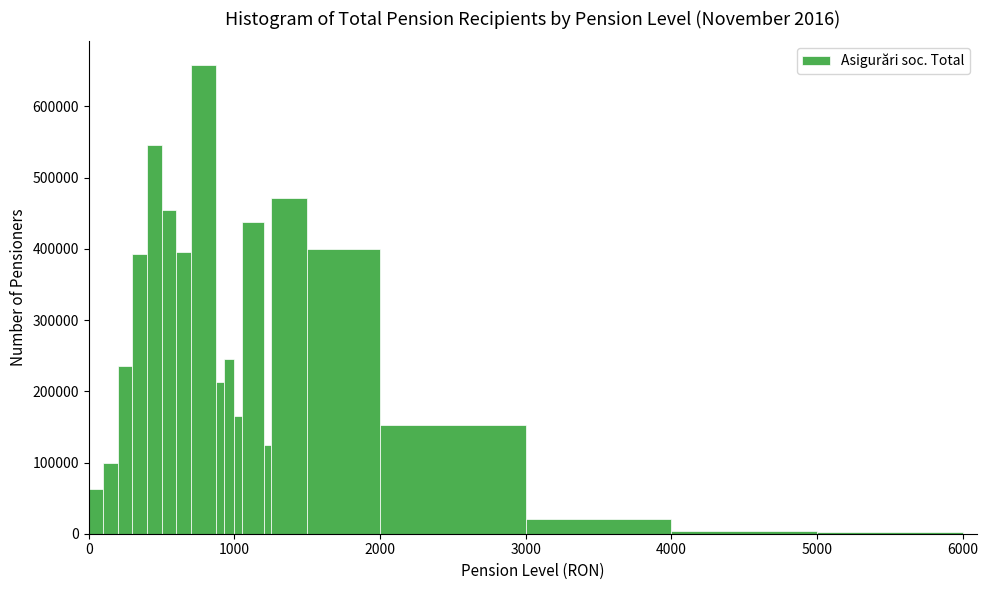

Around what value on the x-axis is the tallest bar? Give the approximate position of its centre, as read against the axis.

800